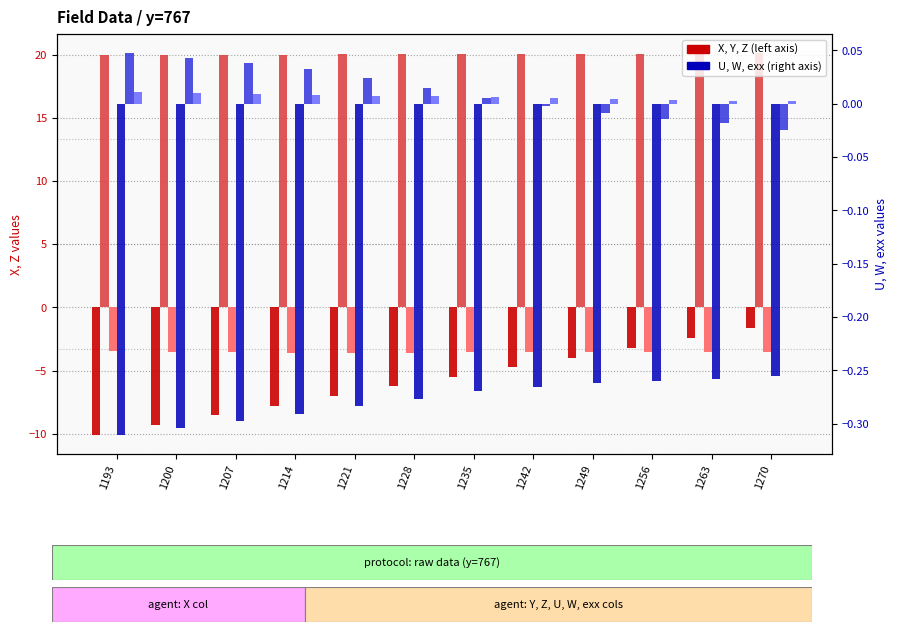

Reading left to right, list all the values displayed in this chart.

X: 1193=-10.1	1200=-9.3	1207=-8.6	1214=-7.8	1221=-7.0	1228=-6.3	1235=-5.5	1242=-4.7	1249=-4.0	1256=-3.2	1263=-2.4	1270=-1.7
Y: 1193=20.0	1200=20.0	1207=20.0	1214=20.0	1221=20.0	1228=20.1	1235=20.1	1242=20.1	1249=20.1	1256=20.1	1263=20.1	1270=20.1
Z: 1193=-3.5	1200=-3.5	1207=-3.5	1214=-3.6	1221=-3.6	1228=-3.6	1235=-3.6	1242=-3.5	1249=-3.5	1256=-3.5	1263=-3.5	1270=-3.6
U: 1193=-0.3	1200=-0.3	1207=-0.3	1214=-0.3	1221=-0.3	1228=-0.3	1235=-0.3	1242=-0.3	1249=-0.3	1256=-0.3	1263=-0.3	1270=-0.3
W: 1193=0.0	1200=0.0	1207=0.0	1214=0.0	1221=0.0	1228=0.0	1235=0.0	1242=-0.0	1249=-0.0	1256=-0.0	1263=-0.0	1270=-0.0
exx: 1193=0.0	1200=0.0	1207=0.0	1214=0.0	1221=0.0	1228=0.0	1235=0.0	1242=0.0	1249=0.0	1256=0.0	1263=0.0	1270=0.0